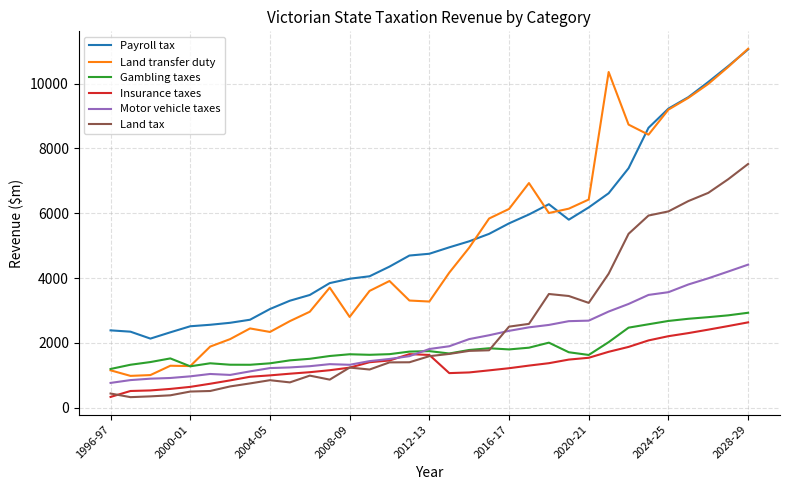

What is the highest value of the Motor vehicle taxes series?

4415.2